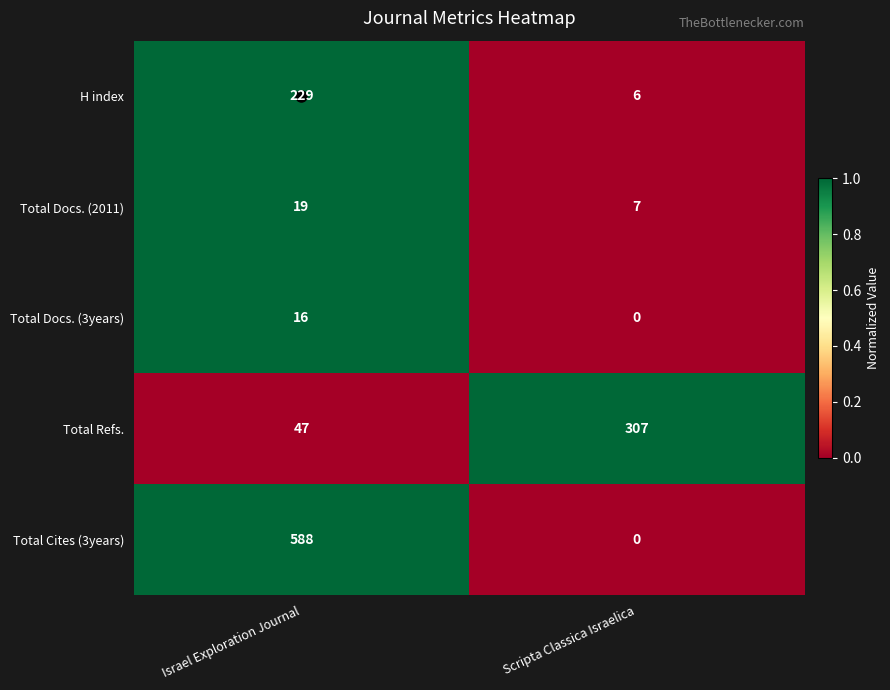

Is it true that Total Docs. (3years) equals 0 at Scripta Classica Israelica?

True